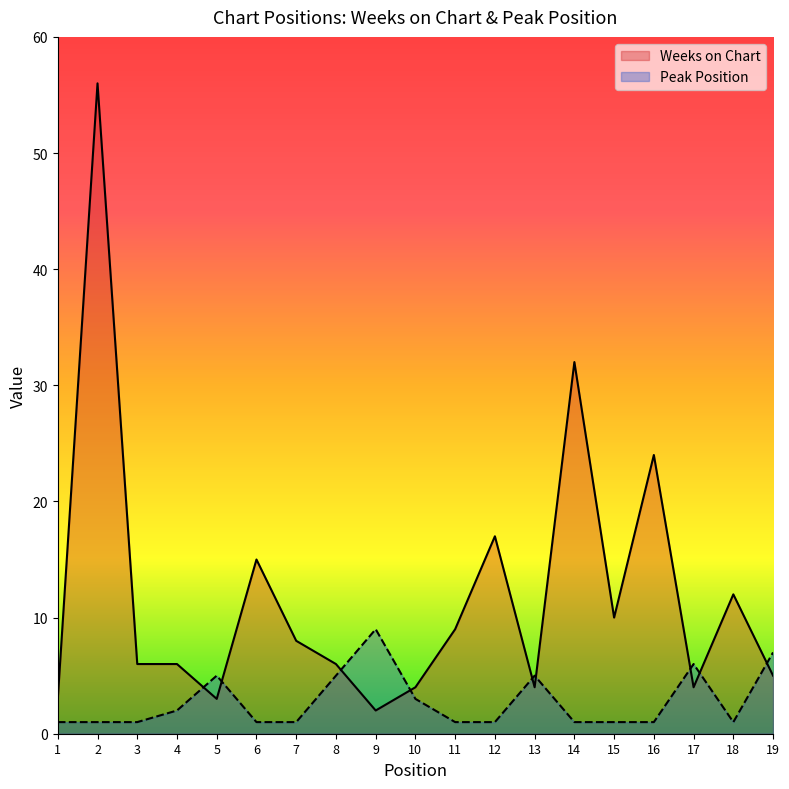

Reading left to right, list all the values displayed in this chart.

Weeks on Chart: 3	56	6	6	3	15	8	6	2	4	9	17	4	32	10	24	4	12	5
Peak Position: 1	1	1	2	5	1	1	5	9	3	1	1	5	1	1	1	6	1	7